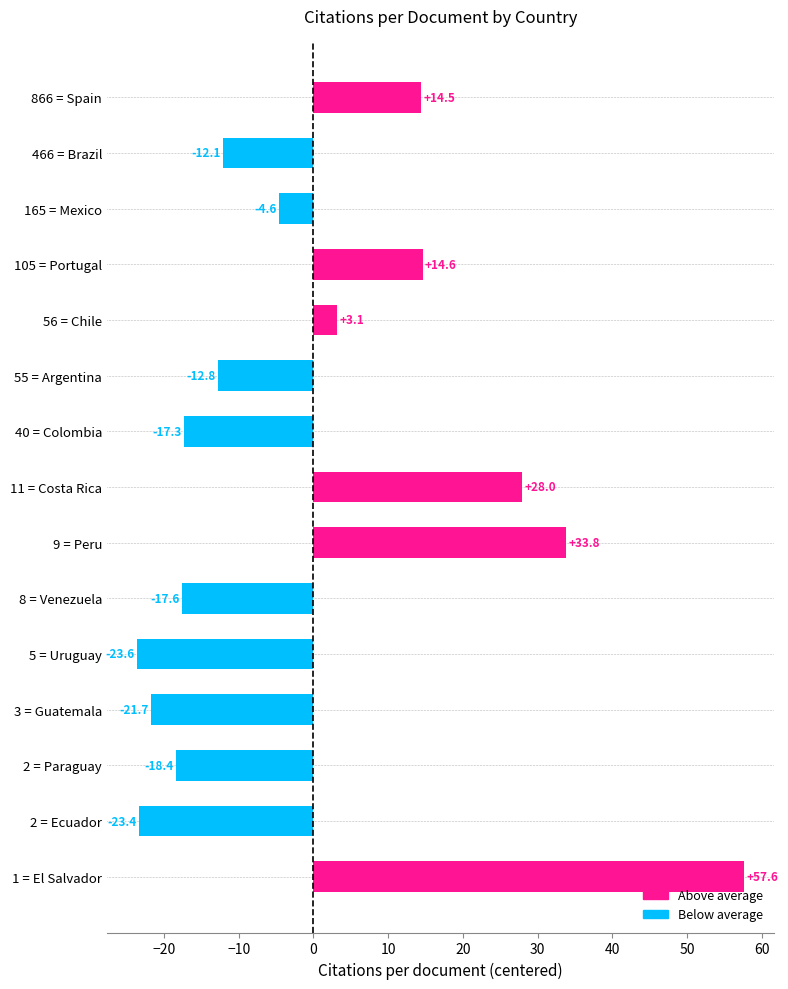

Reading top to bottom, transcribe all the data shown in this chart.

14.5	-12.1	-4.6	14.6	3.1	-12.8	-17.3	28.0	33.8	-17.6	-23.6	-21.7	-18.4	-23.4	57.6